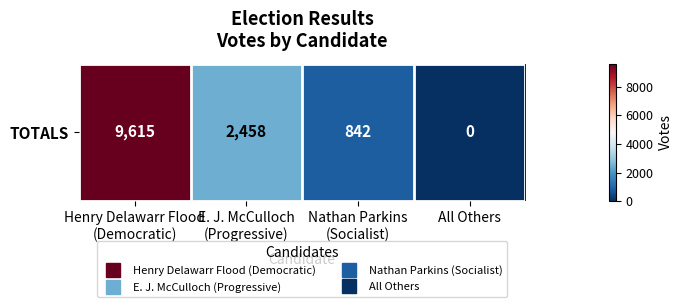

What value does the data have at E. J. McCulloch
(Progressive), to the nearest 100?

2500